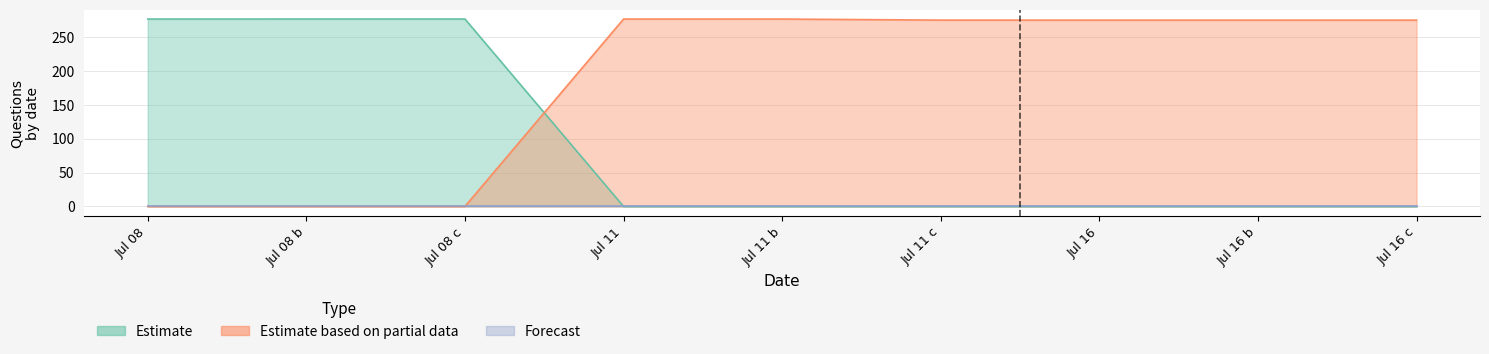

In Estimate based on partial data, how many points are higher than both neighbors (excluding endpoints)?

1